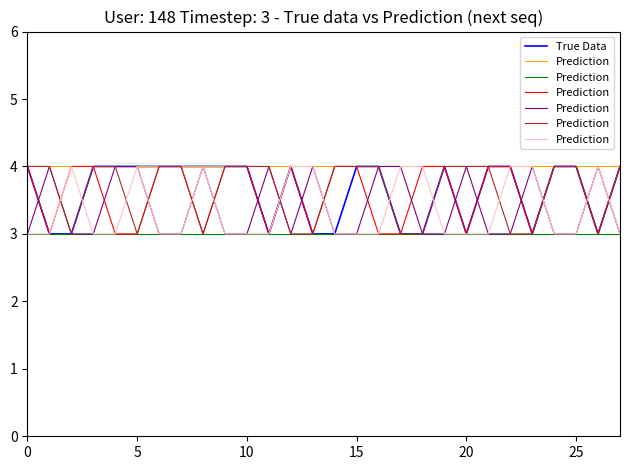

Is it true that True Data equals 1 at 23?

False